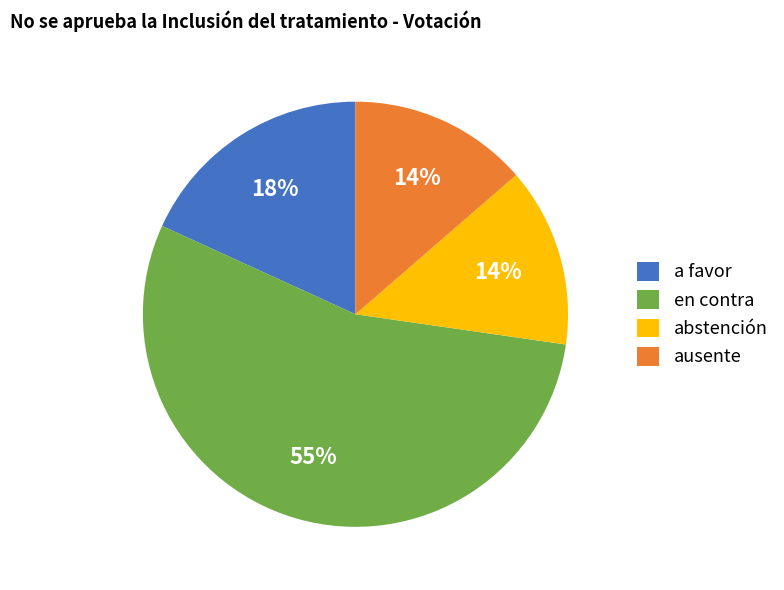

The abstención slice represents 14% of the pie. True or false?

True